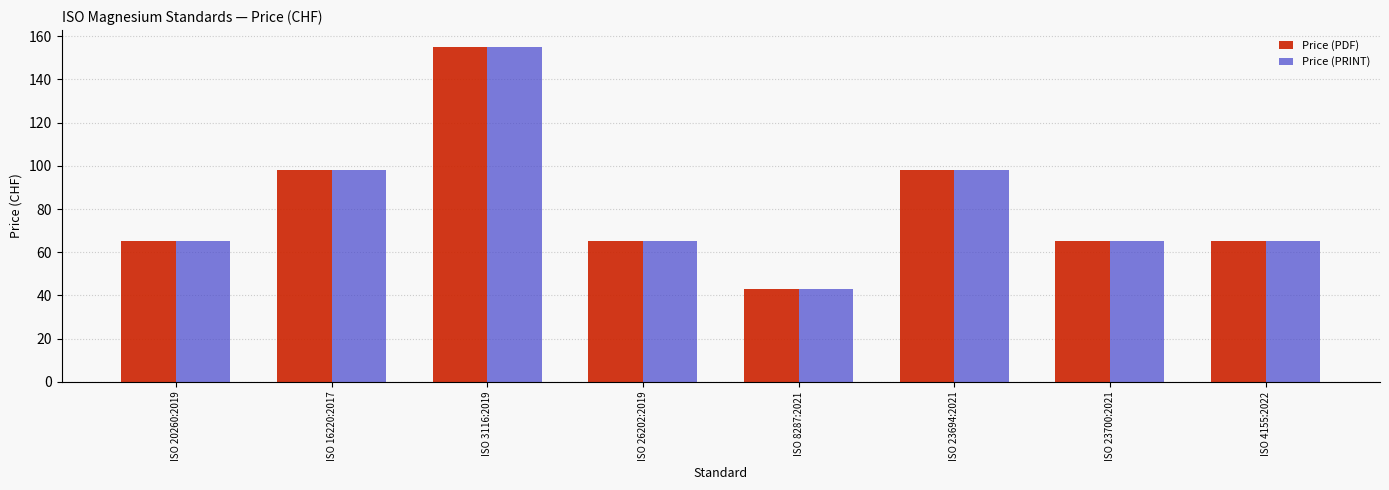

Count the number of categories in the chart.

8